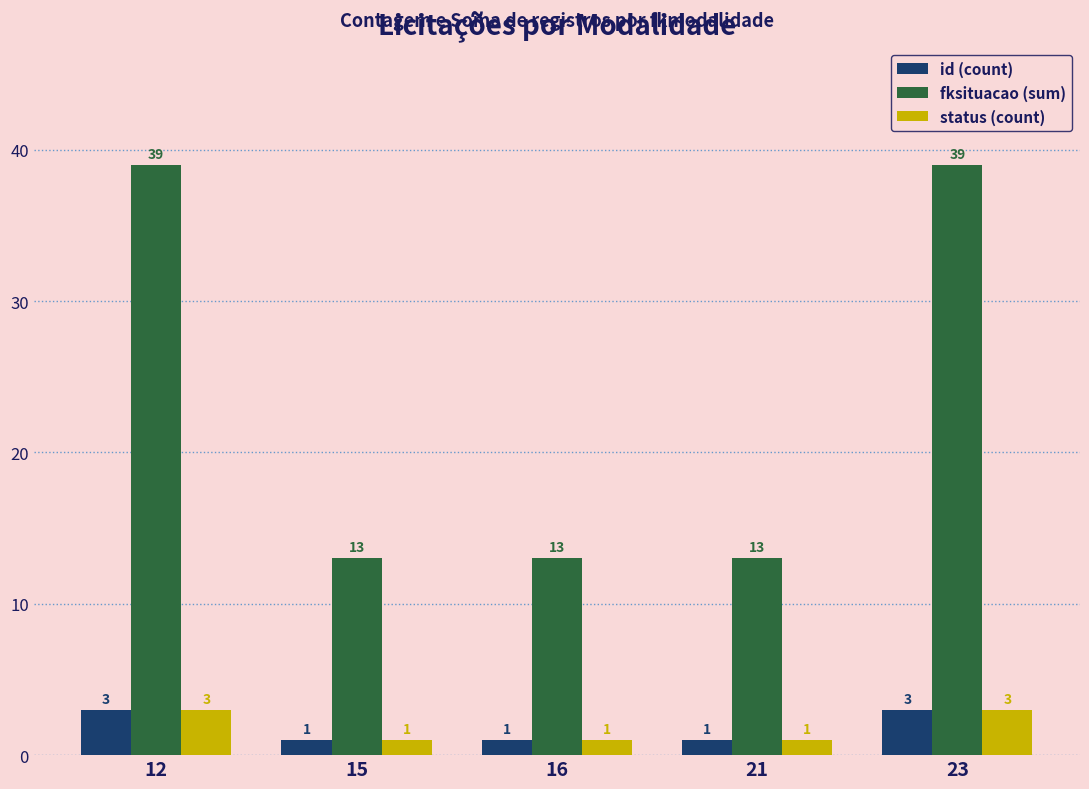

Count the number of categories in the chart.

5